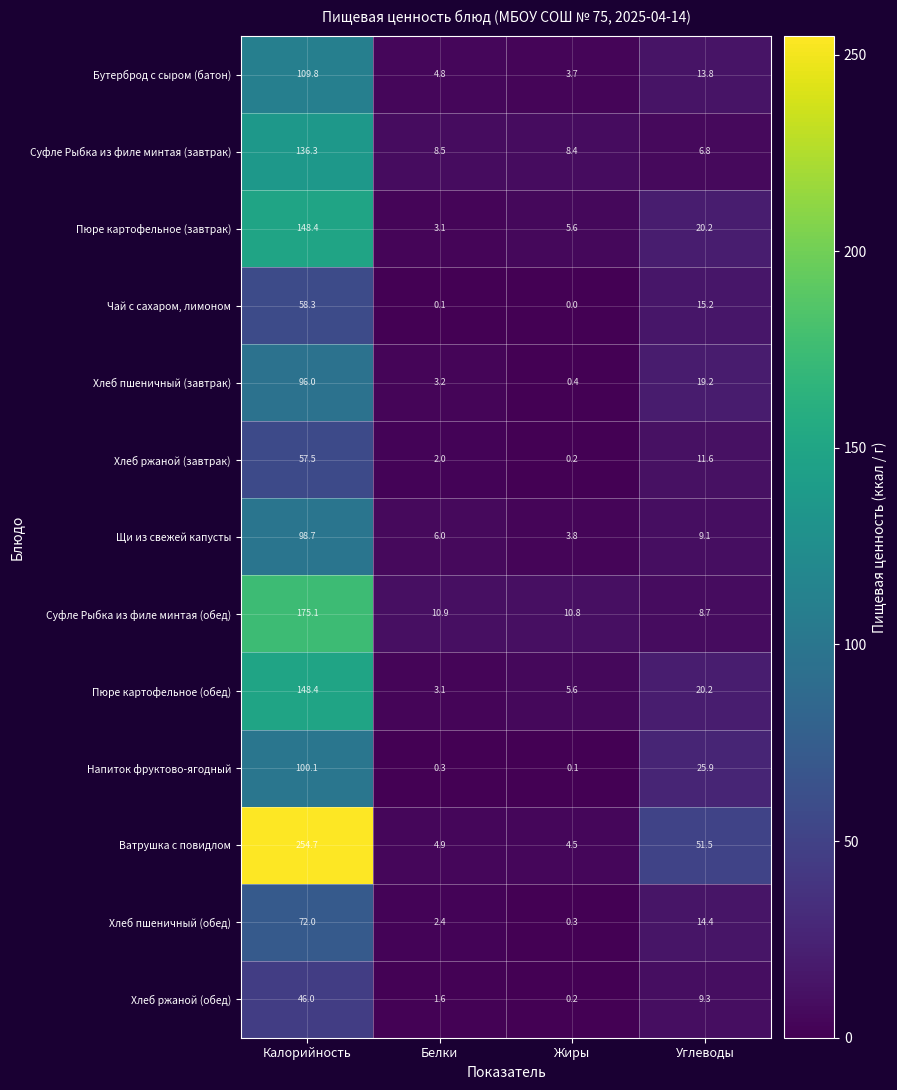

Which label corresponds to the smallest value in the chart?

Жиры